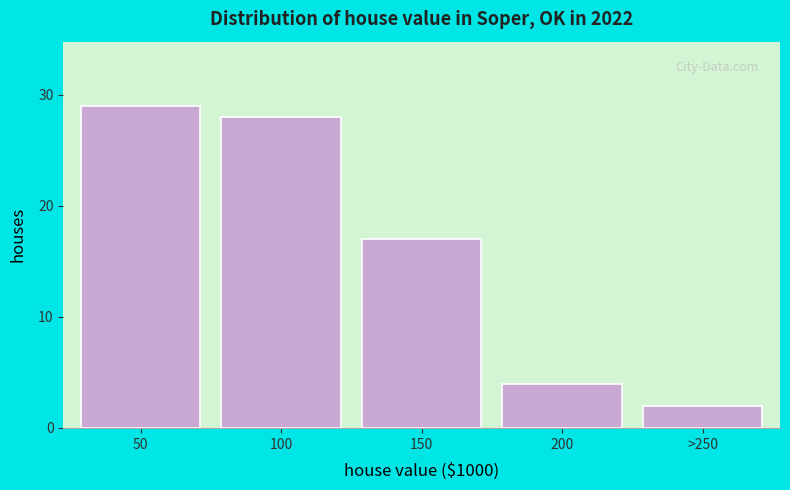

Reading left to right, list all the values displayed in this chart.

50=29	100=28	150=17	200=4	>250=2